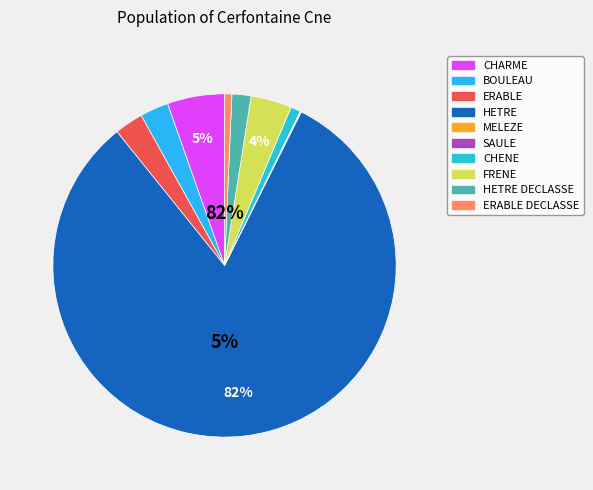

Which slice represents more than half of the pie?

HETRE